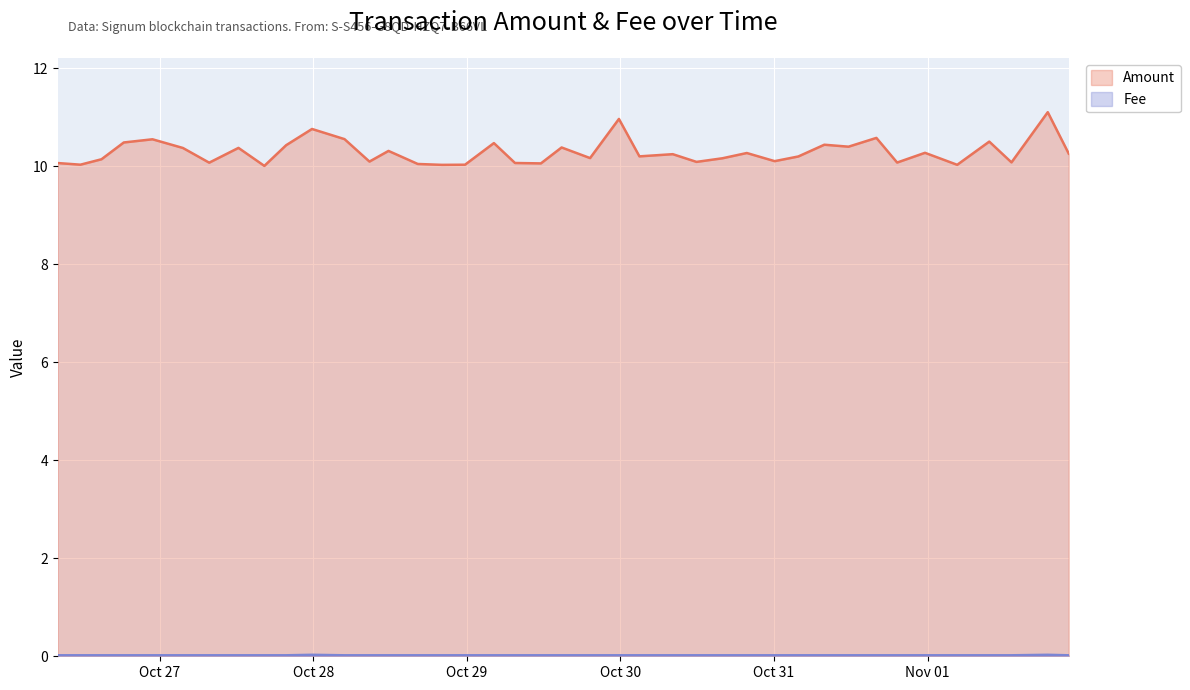

Which series has the widest spread of values?

Amount